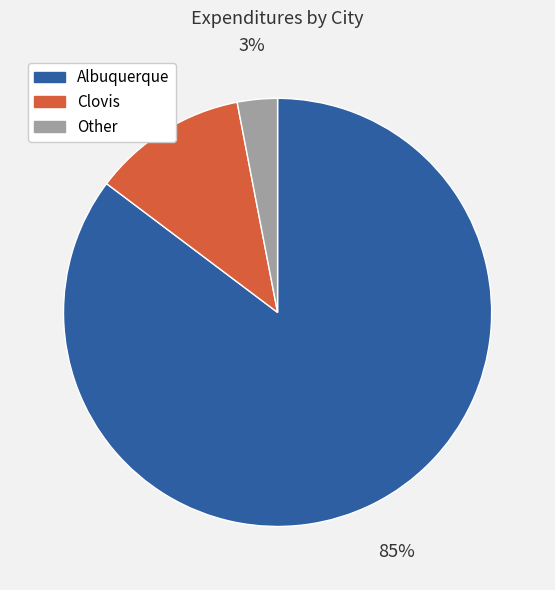

What percentage is the Albuquerque slice, to the nearest percent?

85%